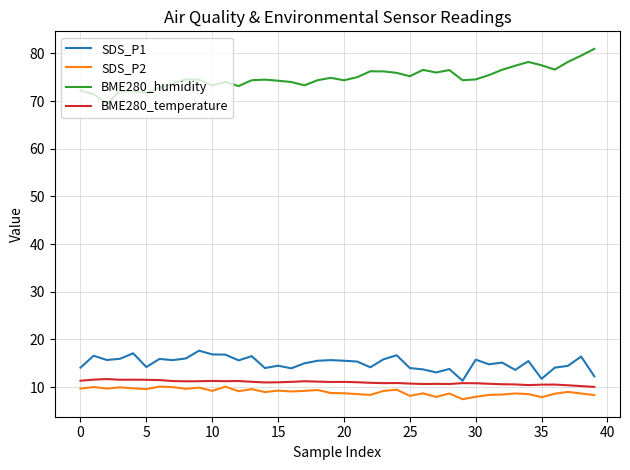

True or false: SDS_P2 and BME280_humidity intersect in this chart.

False